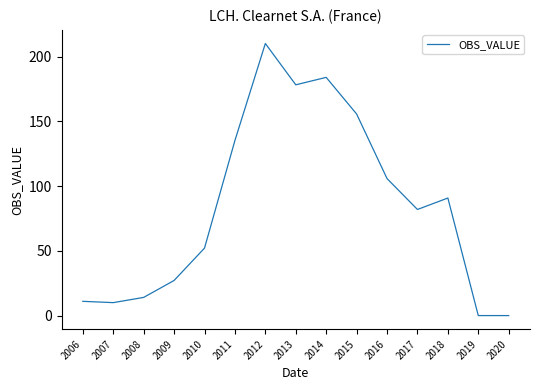

At which category does the chart reach its peak across all series?

2012